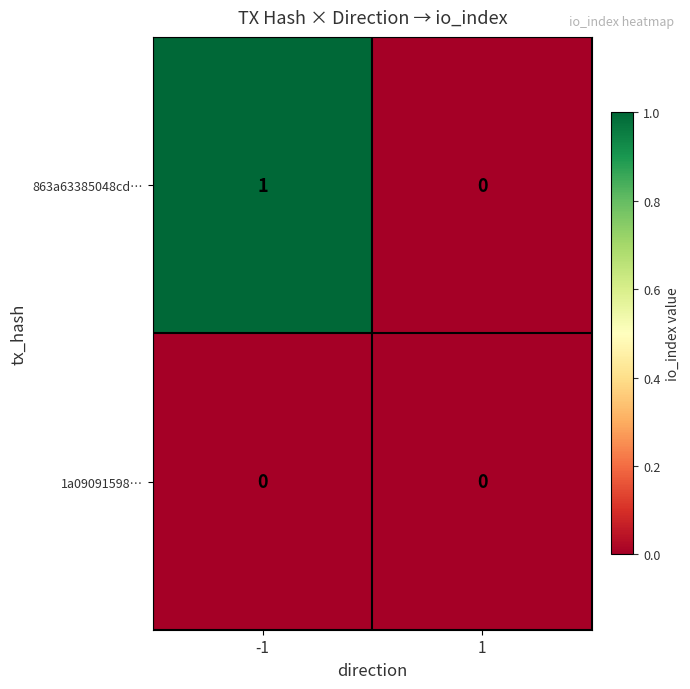

What is the maximum value shown in the chart?

1